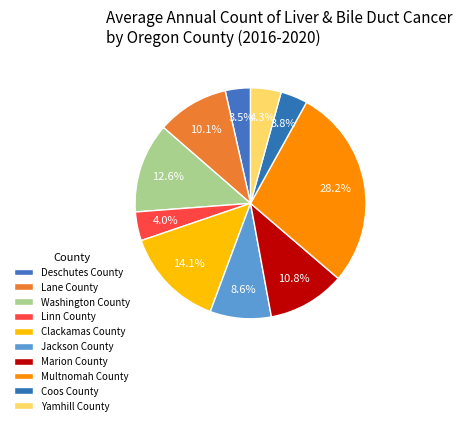

Is it true that Jackson County is 19% of the pie?

False